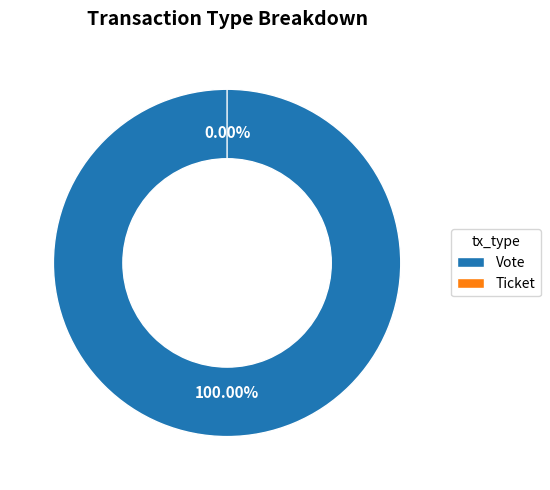

To the nearest percent, what portion does Vote represent?

100%